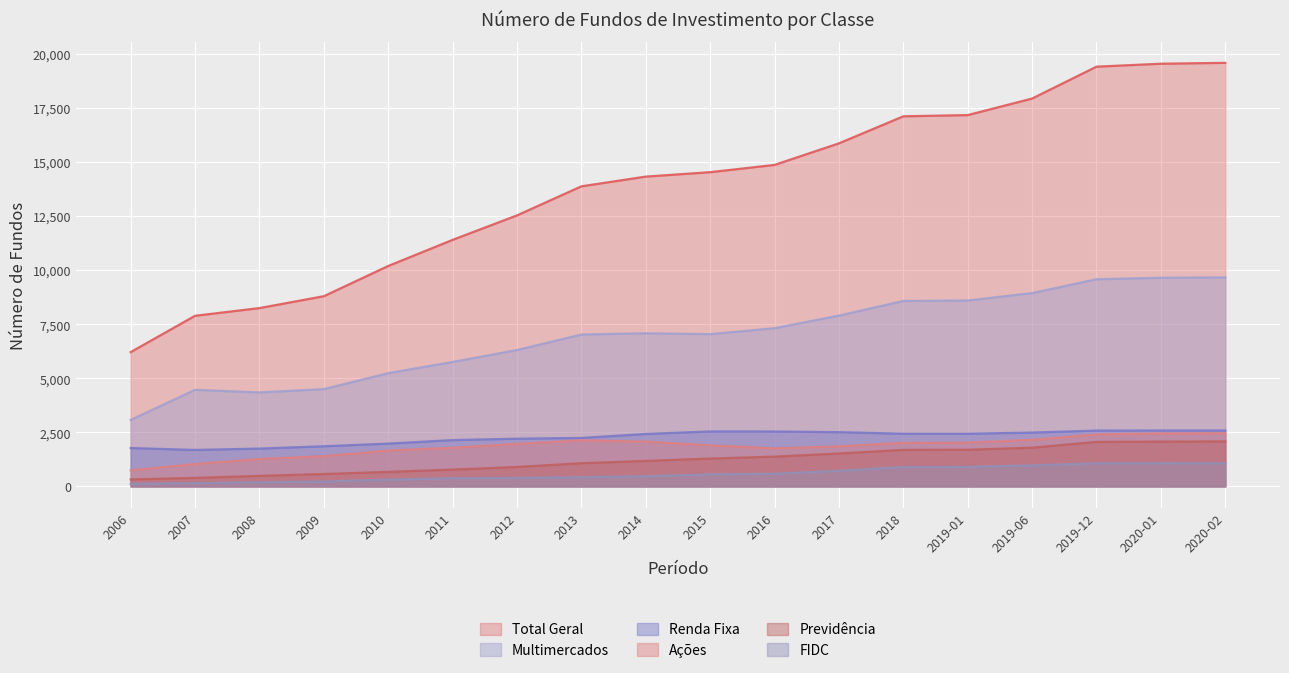

What is the difference between the Ações values at 2010 and 2011?

131